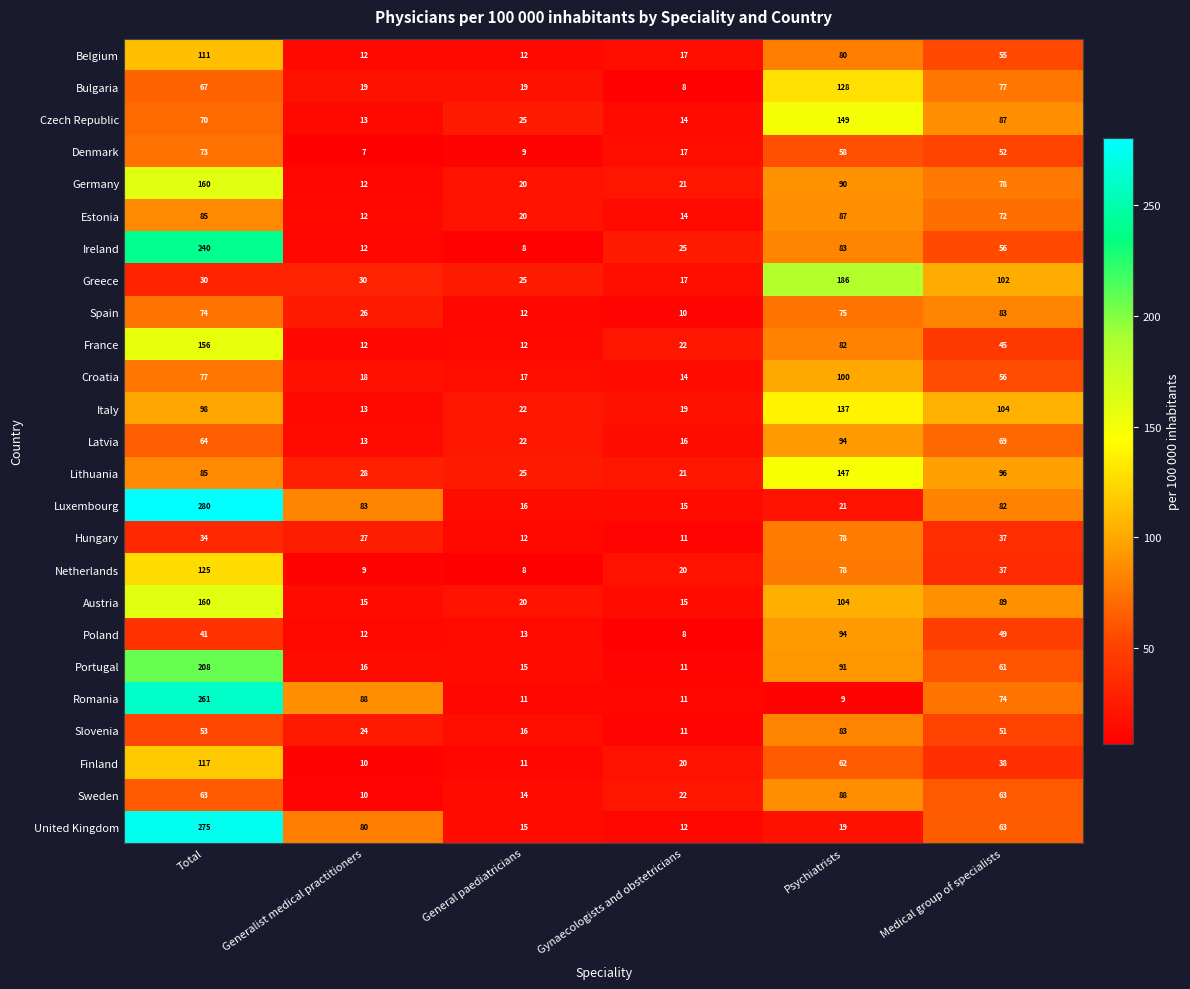

Which series has the widest spread of values?

Luxembourg